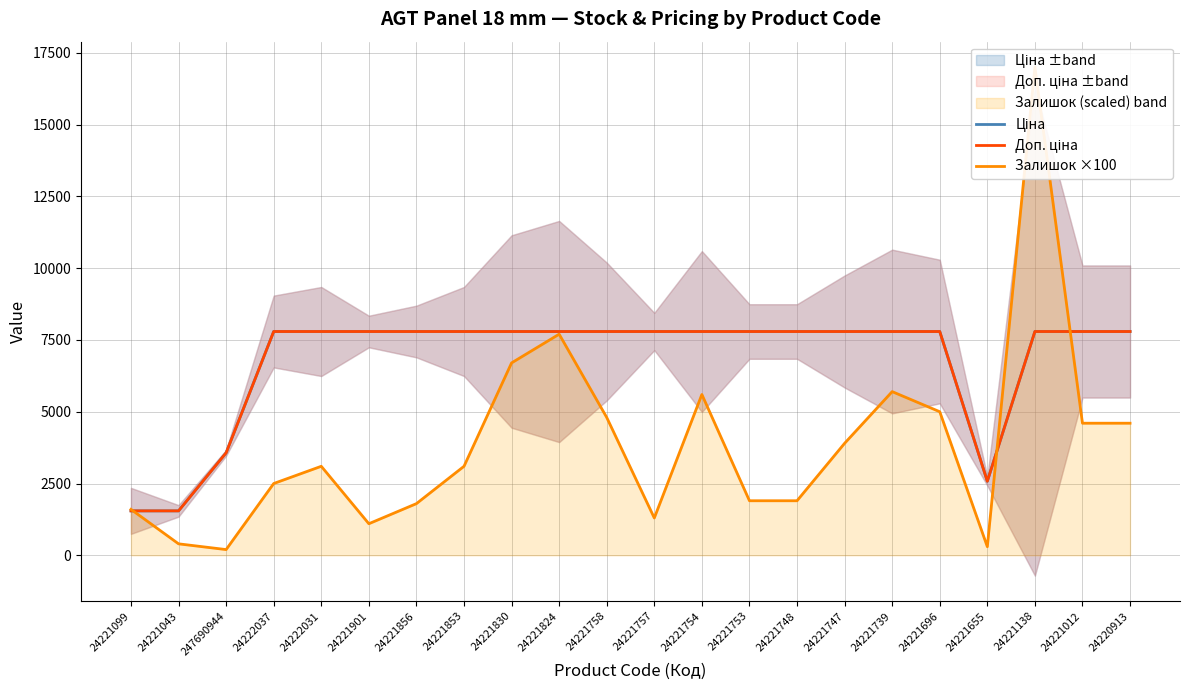

What are all the series names shown in the legend?

Ціна, Доп. ціна, Залишок ×100